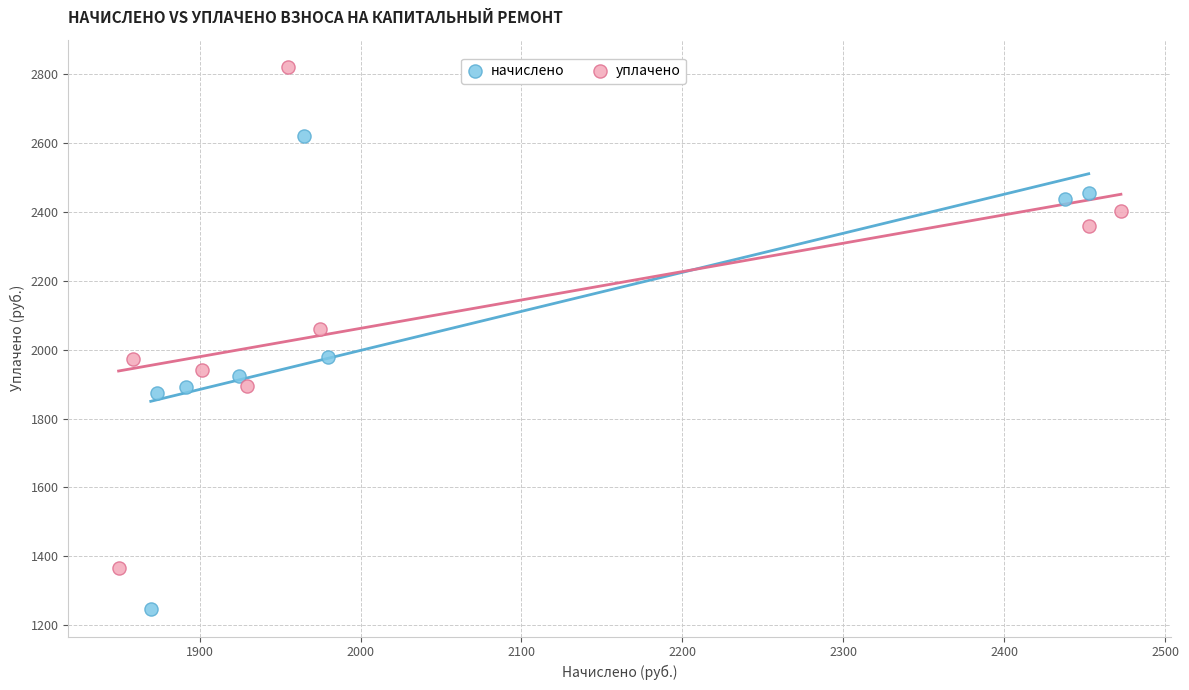

Which series contains the highest Y value?

уплачено